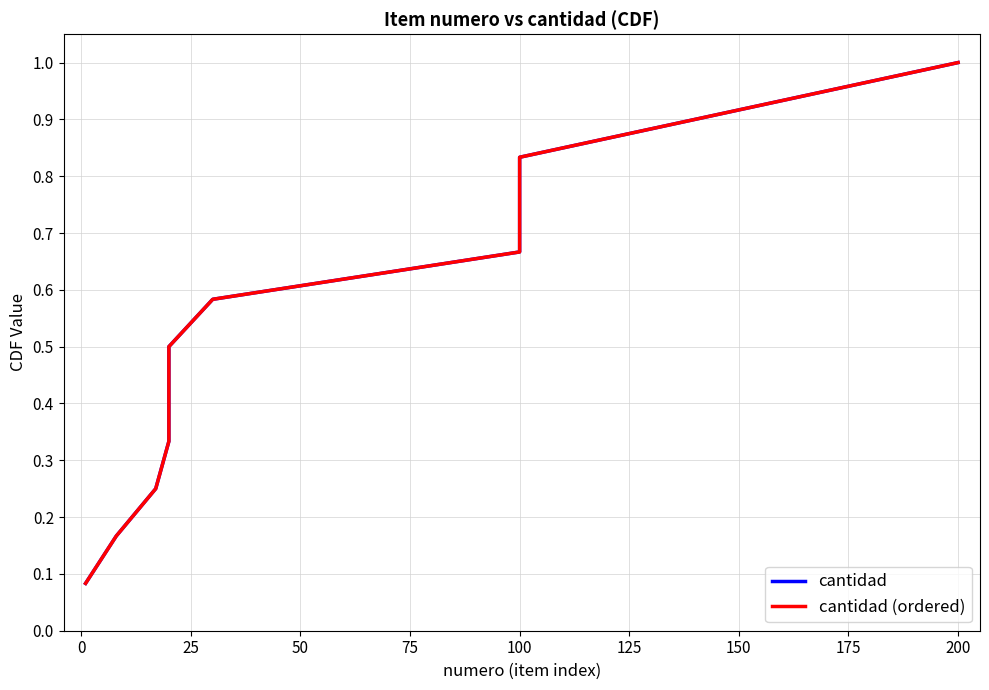

True or false: cantidad (ordered) and cantidad cross at least once.

False